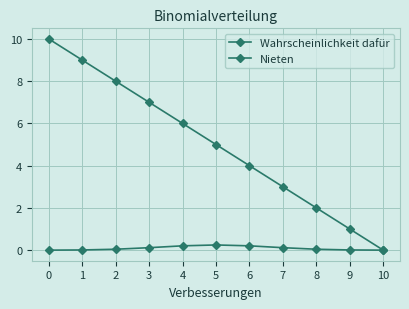

Count the number of data series in this chart.

2